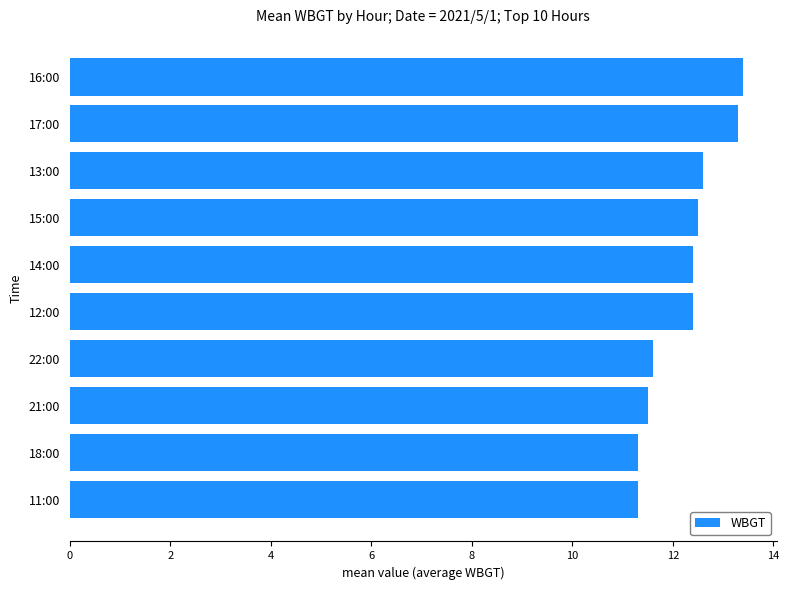

Between 13:00 and 18:00, which is larger?

13:00